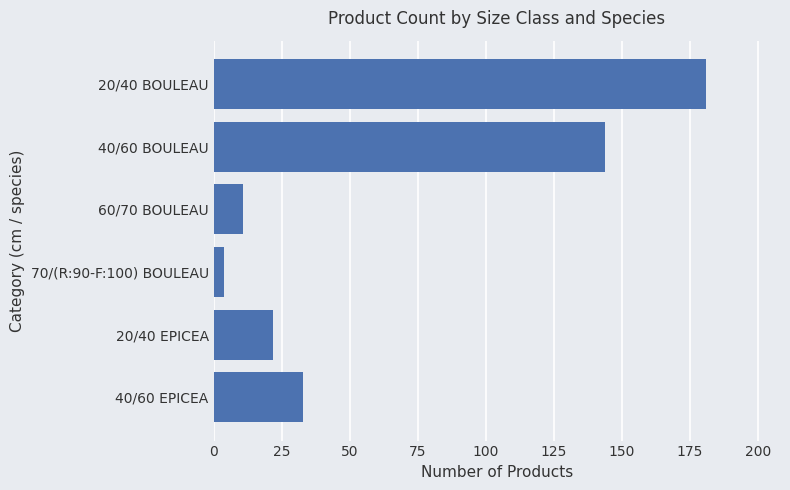

What is the difference between the second highest and minimum values?

140